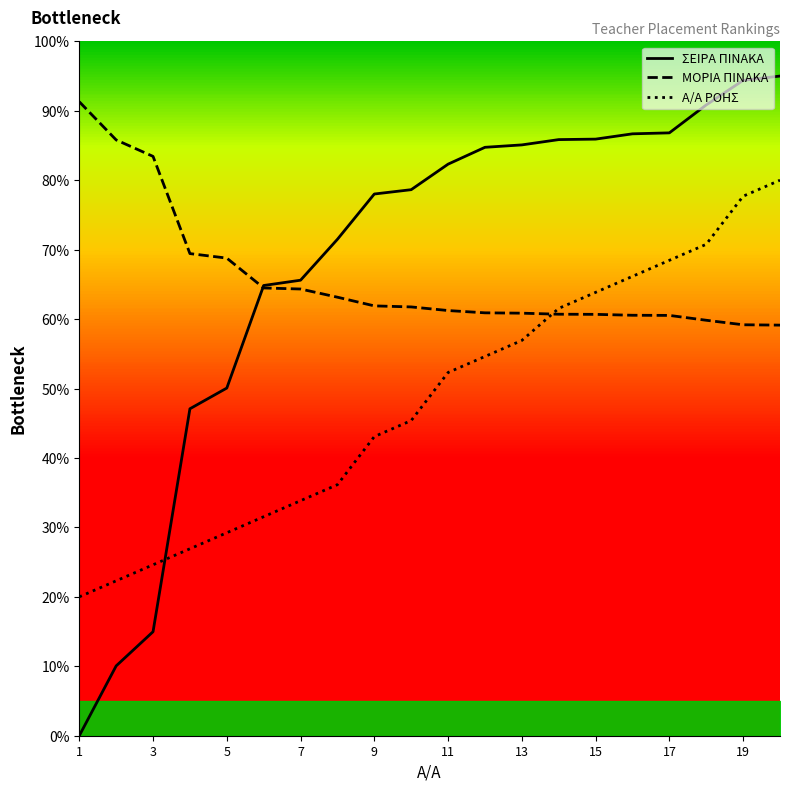

How many times do Α/Α ΡΟΗΣ and ΣΕΙΡΑ ΠΙΝΑΚΑ cross each other?

1